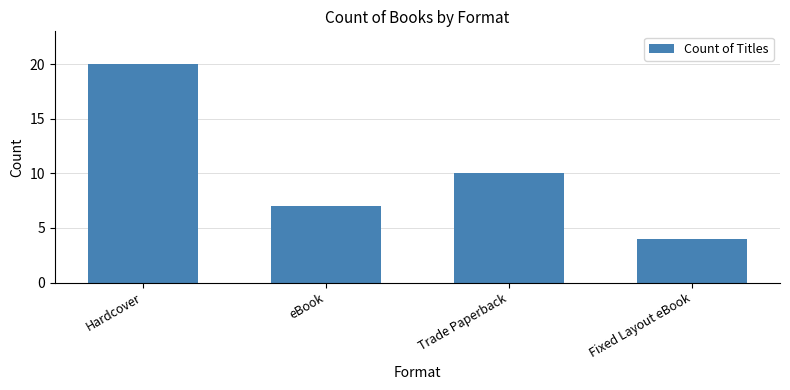

Reading right to left, extract all data points from this chart.

4	10	7	20